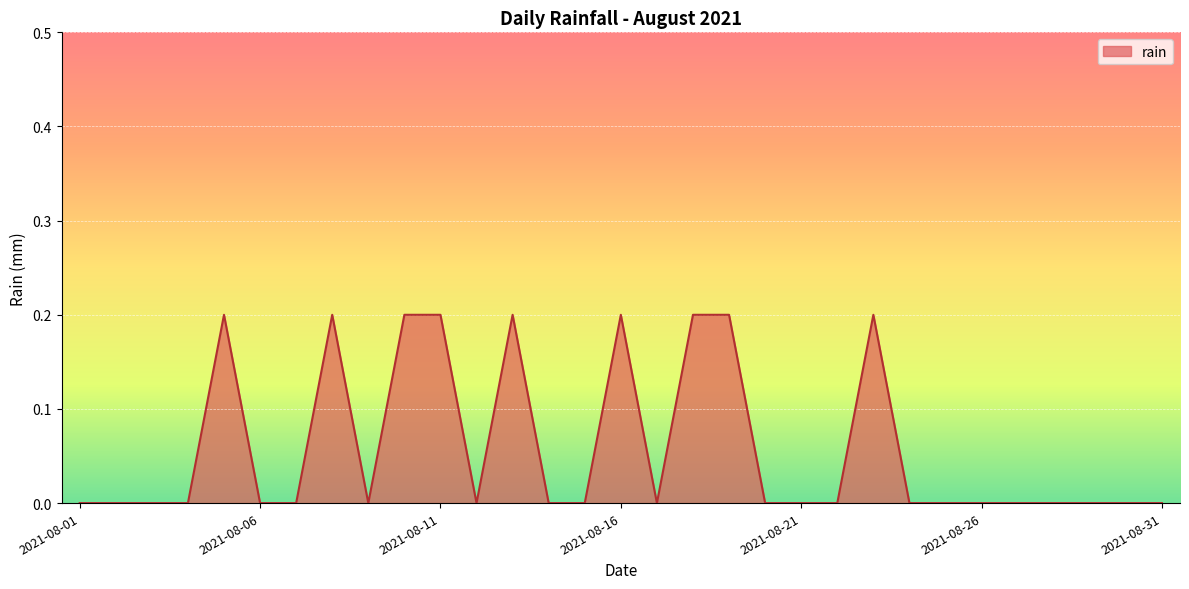

Reading left to right, transcribe all the data shown in this chart.

0.0	0.0	0.0	0.0	0.2	0.0	0.0	0.2	0.0	0.2	0.2	0.0	0.2	0.0	0.0	0.2	0.0	0.2	0.2	0.0	0.0	0.0	0.2	0.0	0.0	0.0	0.0	0.0	0.0	0.0	0.0